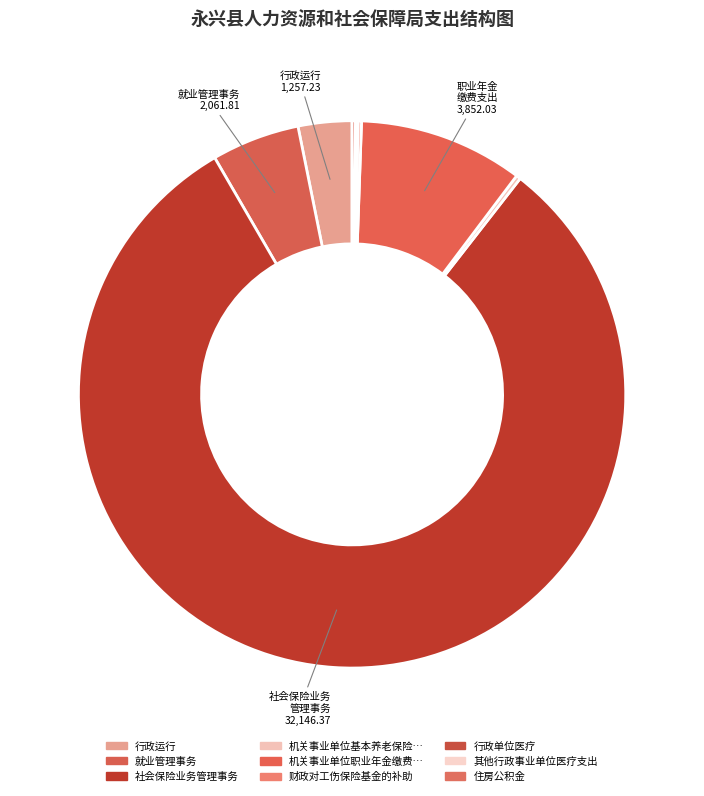

Does any single category account for the majority?

Yes